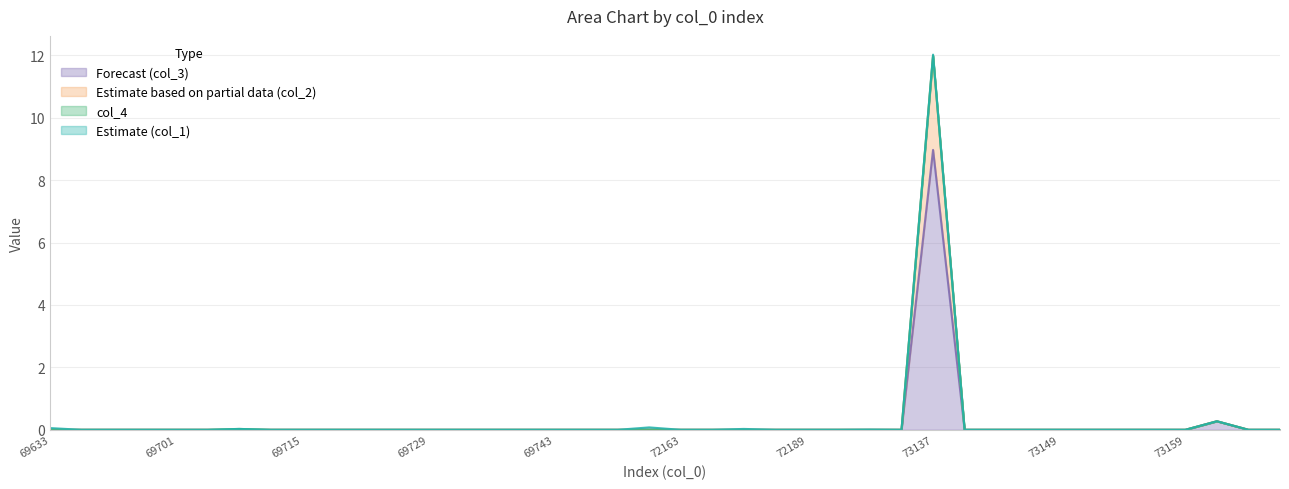

List the labels in order of col_3 value, smallest first.

69633, 69647, 69679, 69699, 69701, 69709, 69711, 69713, 69715, 69717, 69721, 69723, 69729, 69731, 69735, 69737, 69743, 69749, 71015, 72159, 72163, 72167, 72181, 72183, 72189, 72191, 72195, 73123, 73141, 73145, 73147, 73149, 73151, 73153, 73155, 73159, 73169, 73171, 73167, 73137